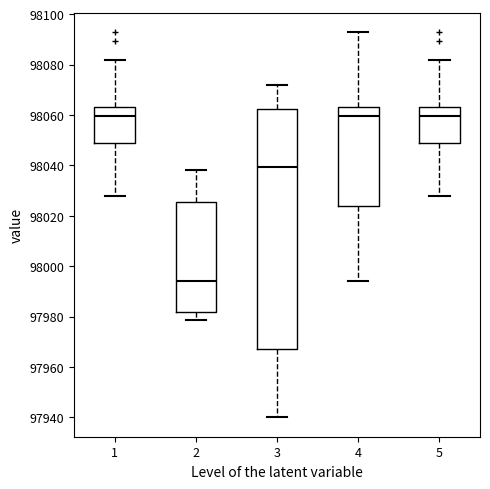

Which box is the tallest, from its lower edge to its upper edge?

3